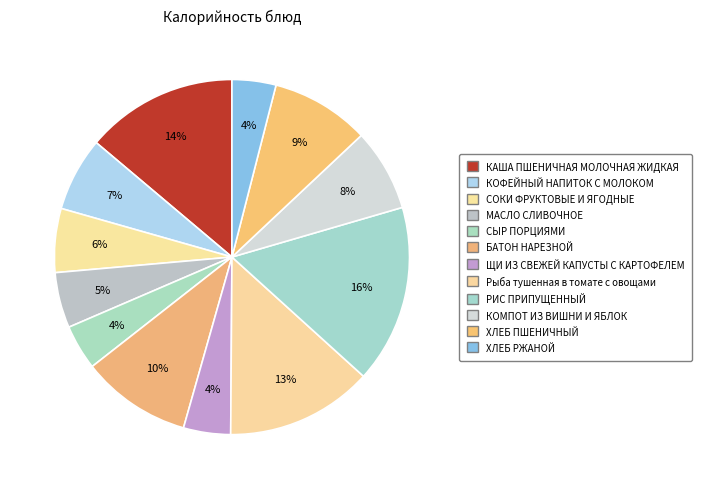

How many segments does this pie chart have?

12